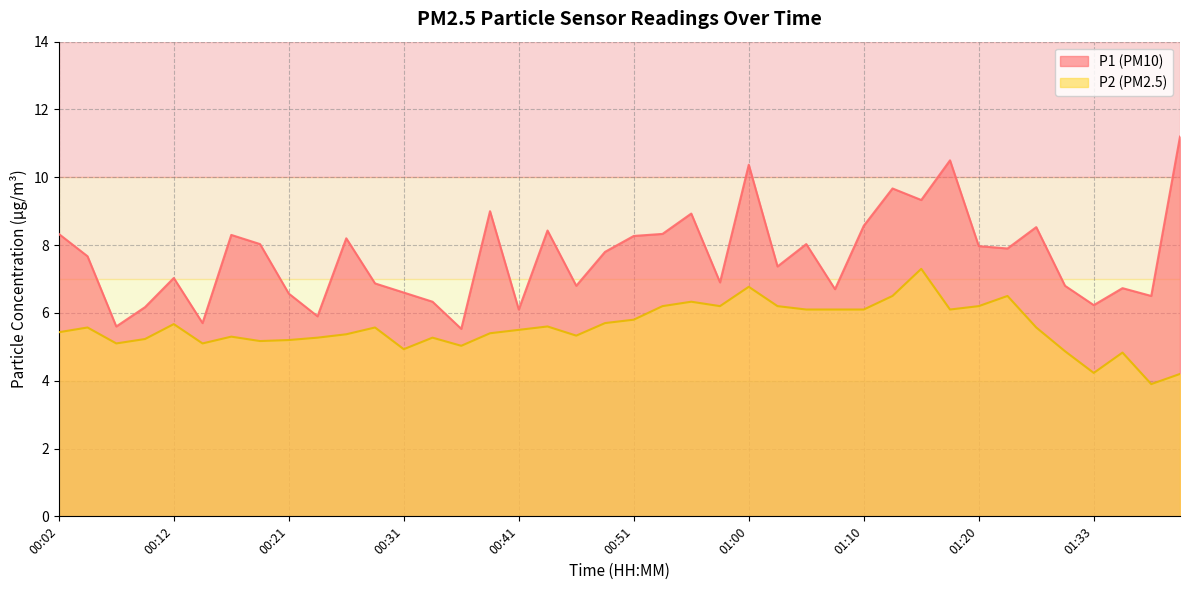

How many data points in P2 are above 5?

34